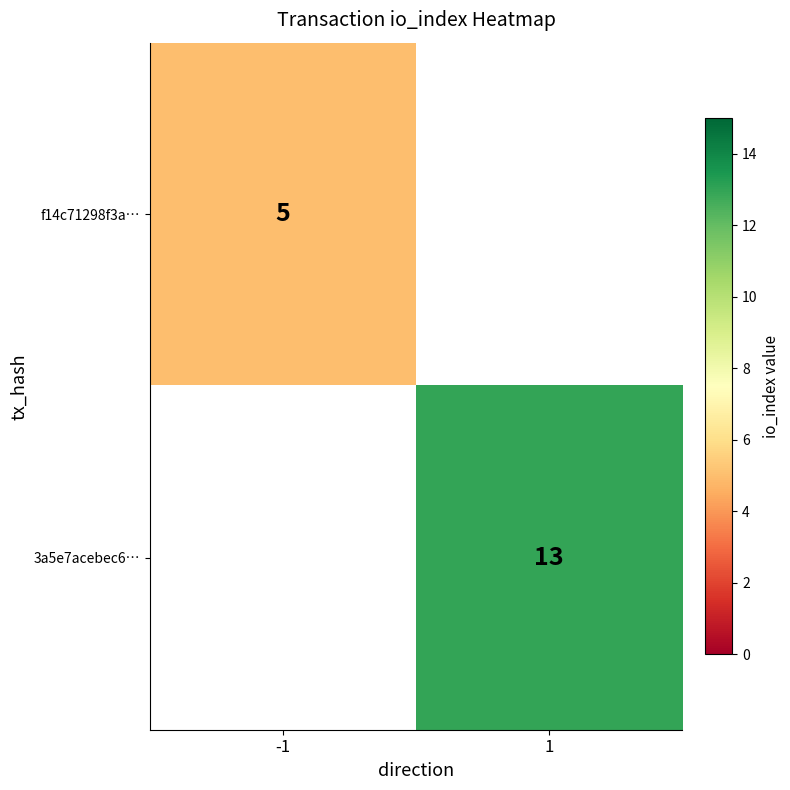

What is the minimum value shown in the chart?

5.0